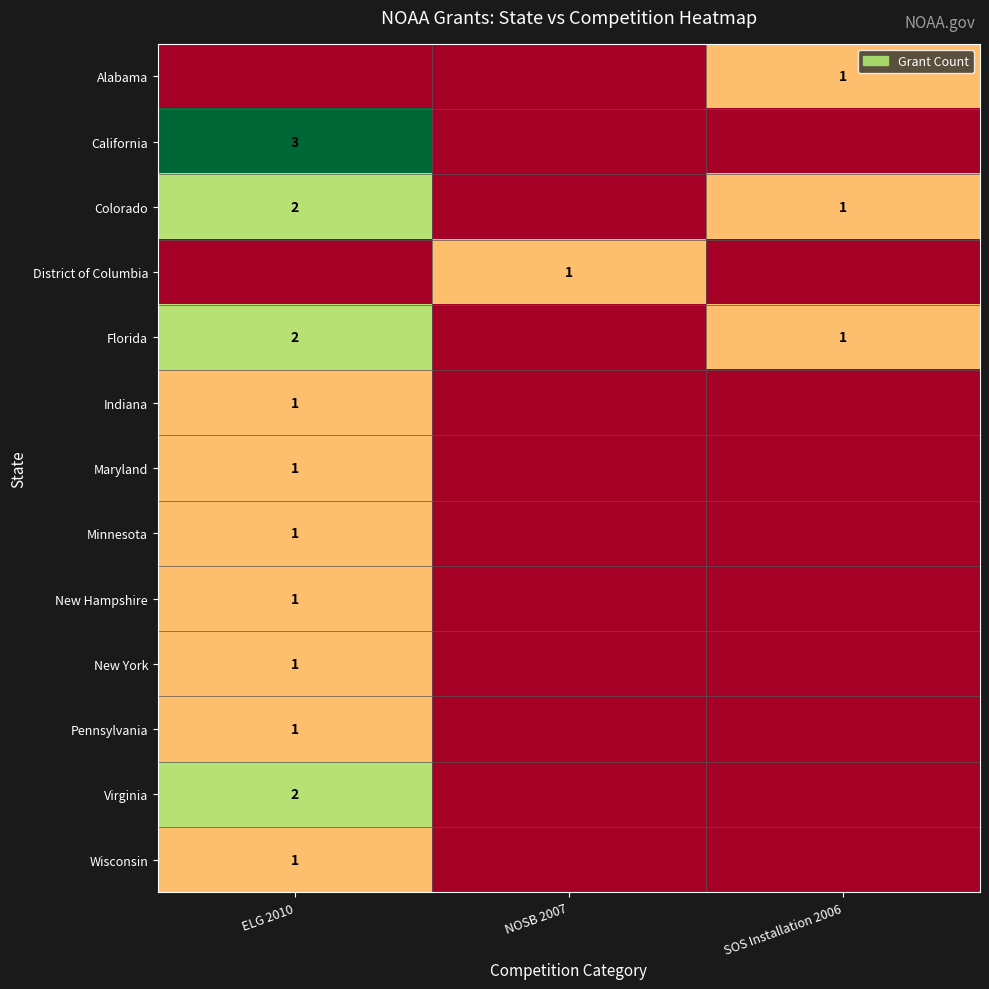

Is it true that row_2 equals 1 at SOS Installation 2006?

True